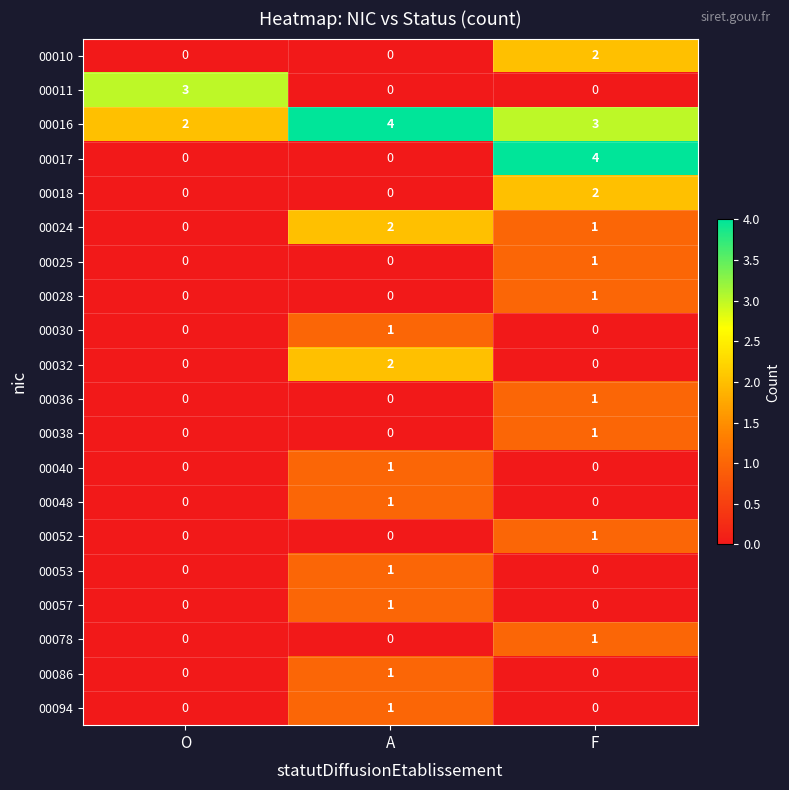

What is the sum of the 00017 values at A and F?

4